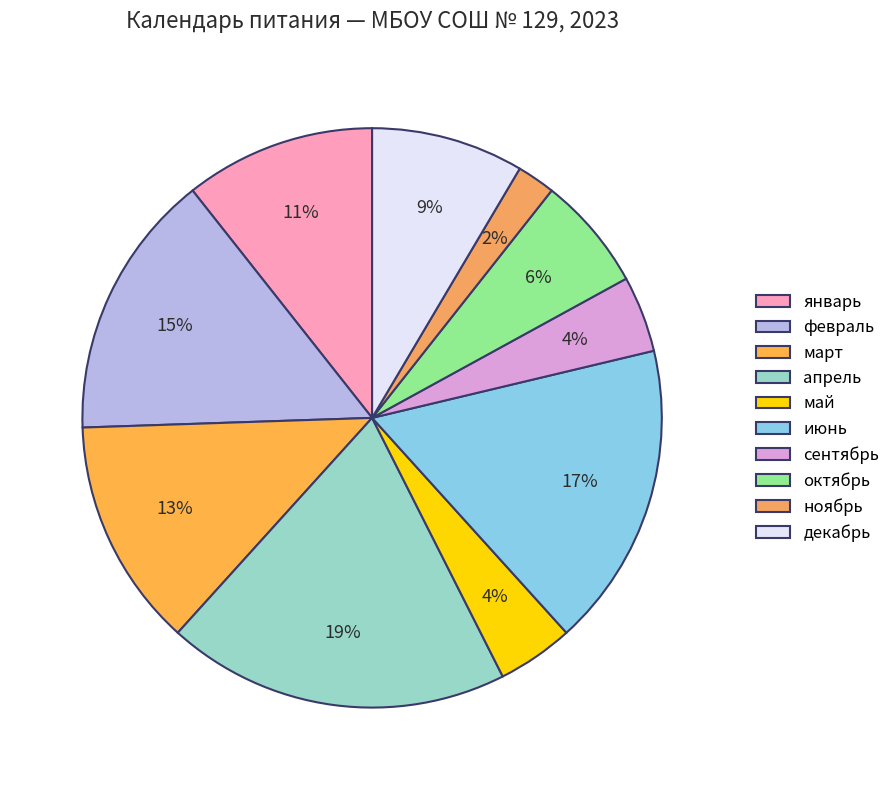

Which category has the biggest portion of the pie?

апрель